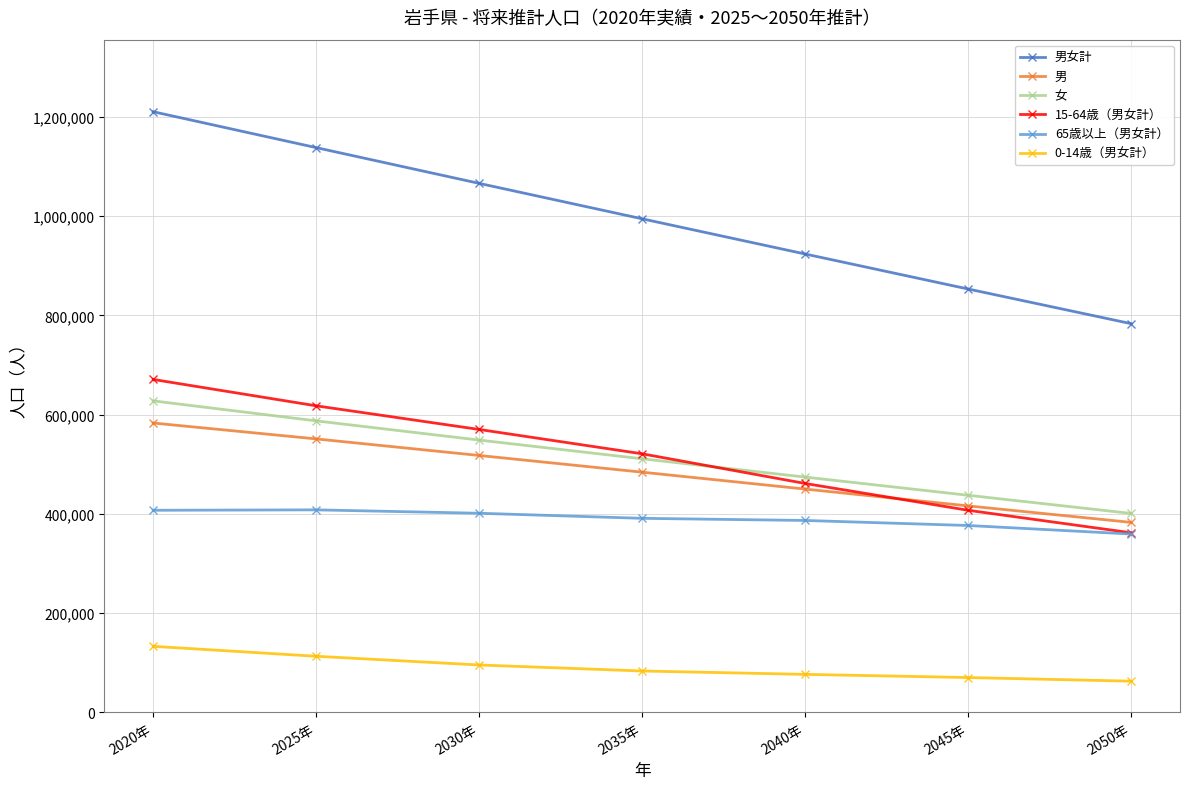

Is it true that 女 equals 180199 at 2035年?

False